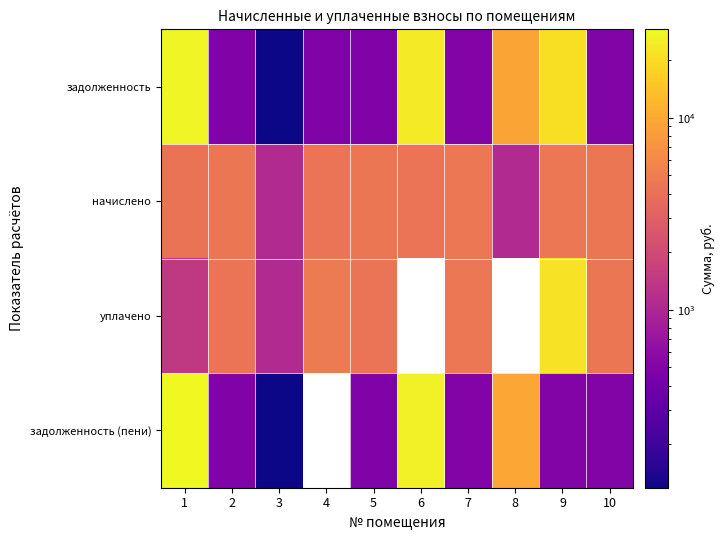

What is the total value across all series at 5?

9687.5